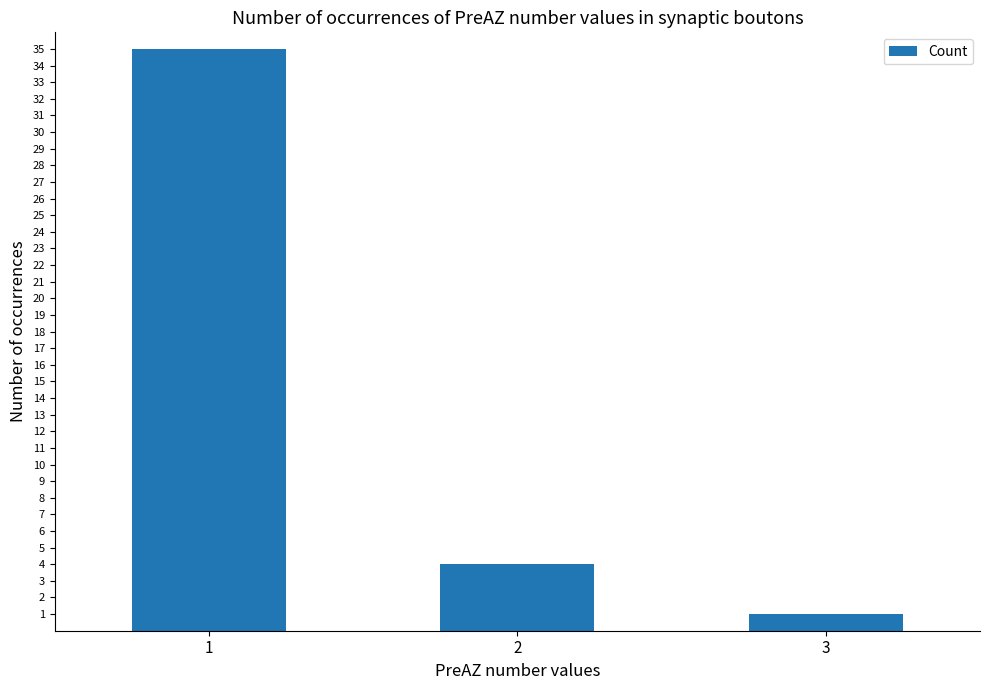

True or false: the data shows 35 at 1.

True